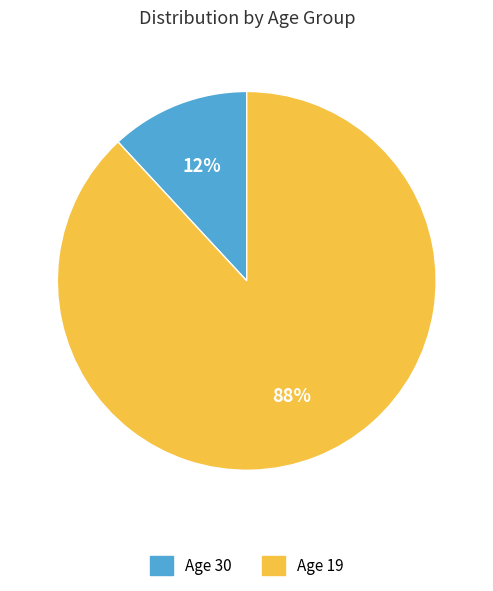

Does any single category account for the majority?

Yes